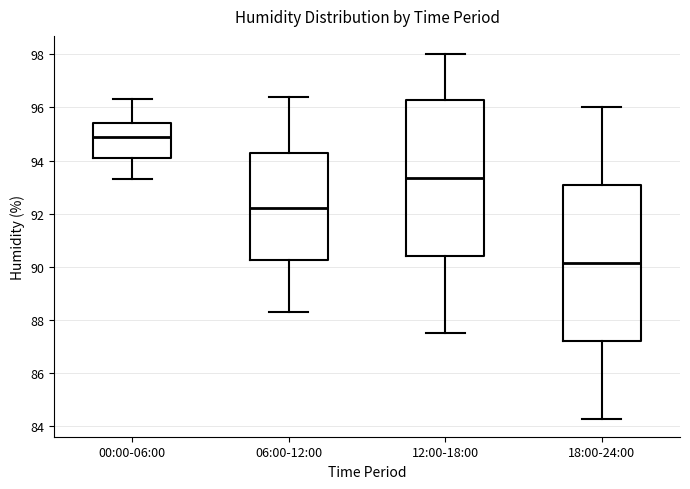

Reading left to right, read every box against the y-axis: the position of its median line, the range the box covers, and the ends of its whiskers. The values are not printed on the chart, so give them approximately, as read against the axis.

00:00-06:00: median 95.0, box 94.2 to 95.4, whiskers 93.4 to 96.4
06:00-12:00: median 92.2, box 90.2 to 94.2, whiskers 88.4 to 96.4
12:00-18:00: median 93.4, box 90.4 to 96.2, whiskers 87.6 to 98.0
18:00-24:00: median 90.2, box 87.2 to 93.0, whiskers 84.4 to 96.0